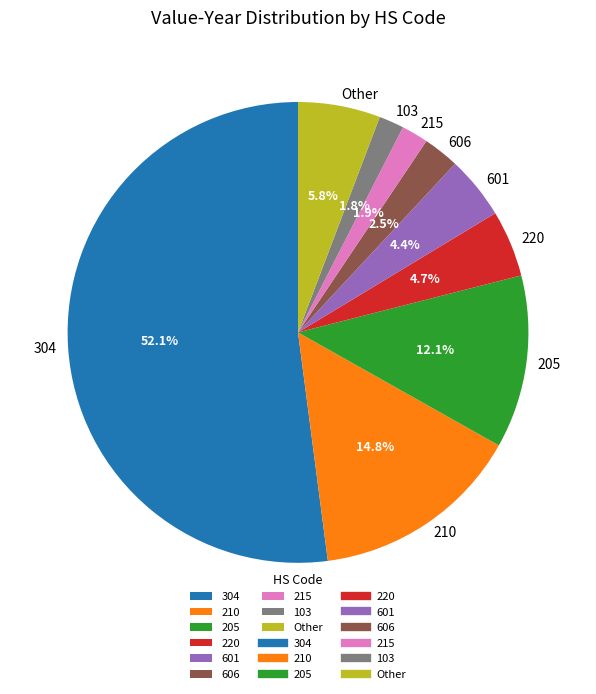

Between Other and 606, which is larger?

Other